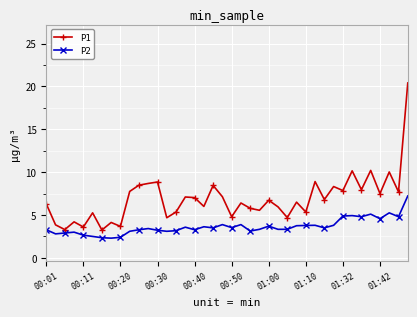

How many categories are shown in the chart?

40